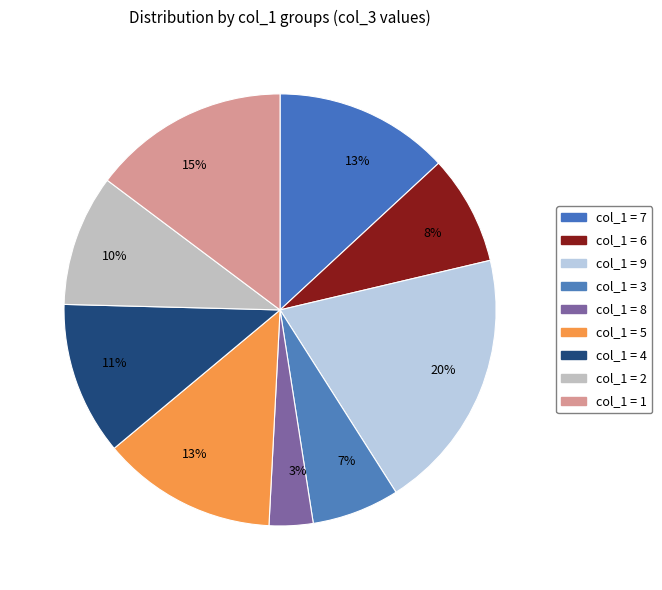

Count the number of slices in the pie.

9